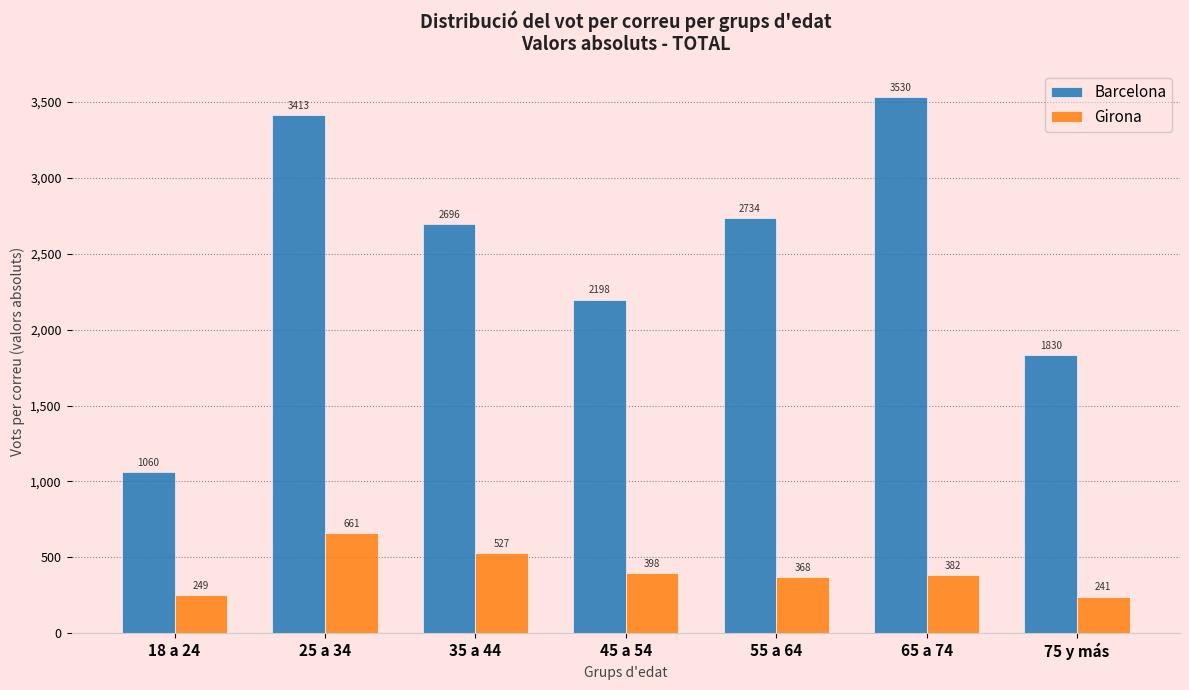

Reading right to left, transcribe all the data shown in this chart.

Barcelona: 1830	3530	2734	2198	2696	3413	1060
Girona: 241	382	368	398	527	661	249